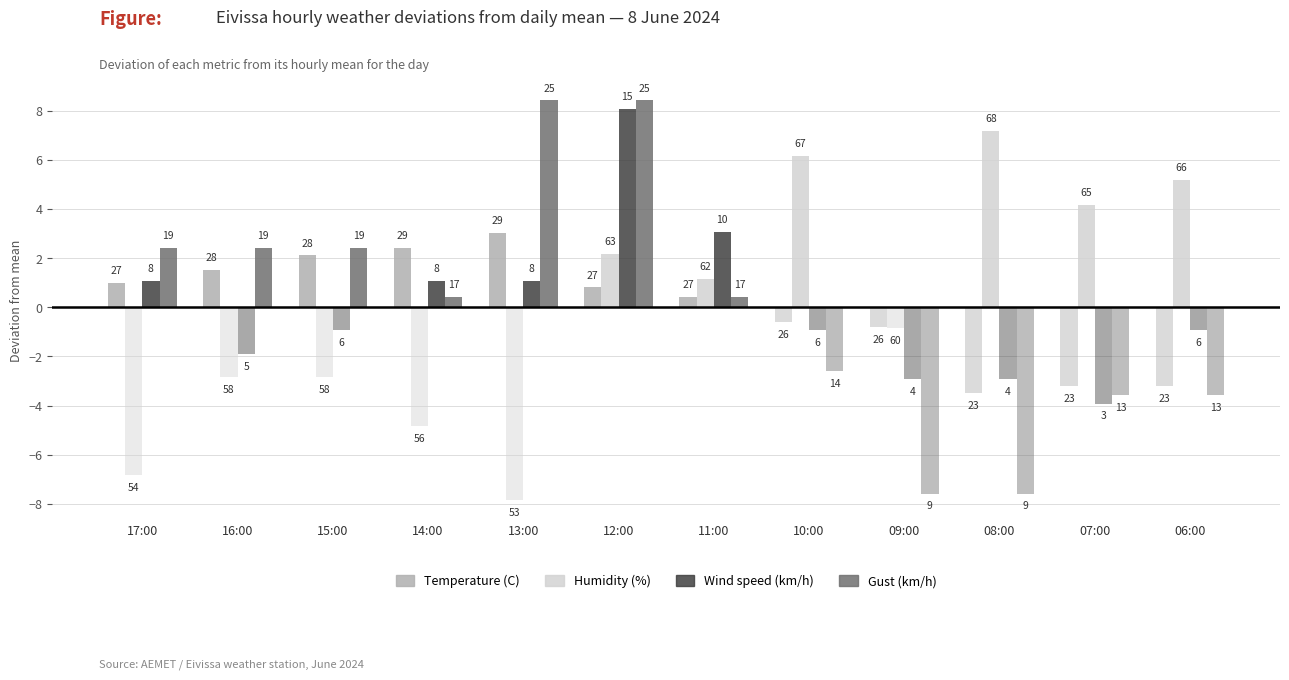

At how many categories does at least one series exceed 7?

3